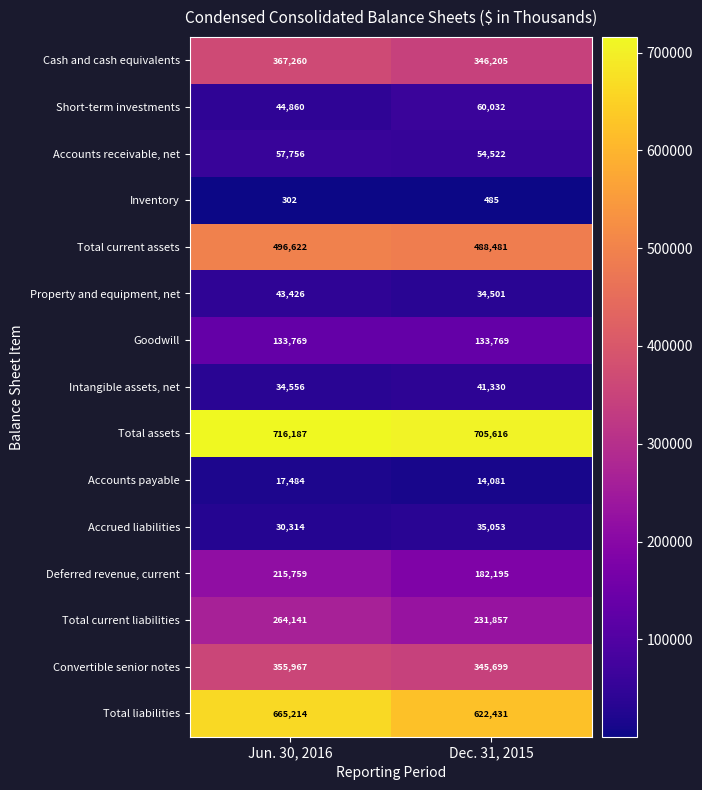

What is the difference between the highest and lowest values at Dec. 31, 2015?

705131